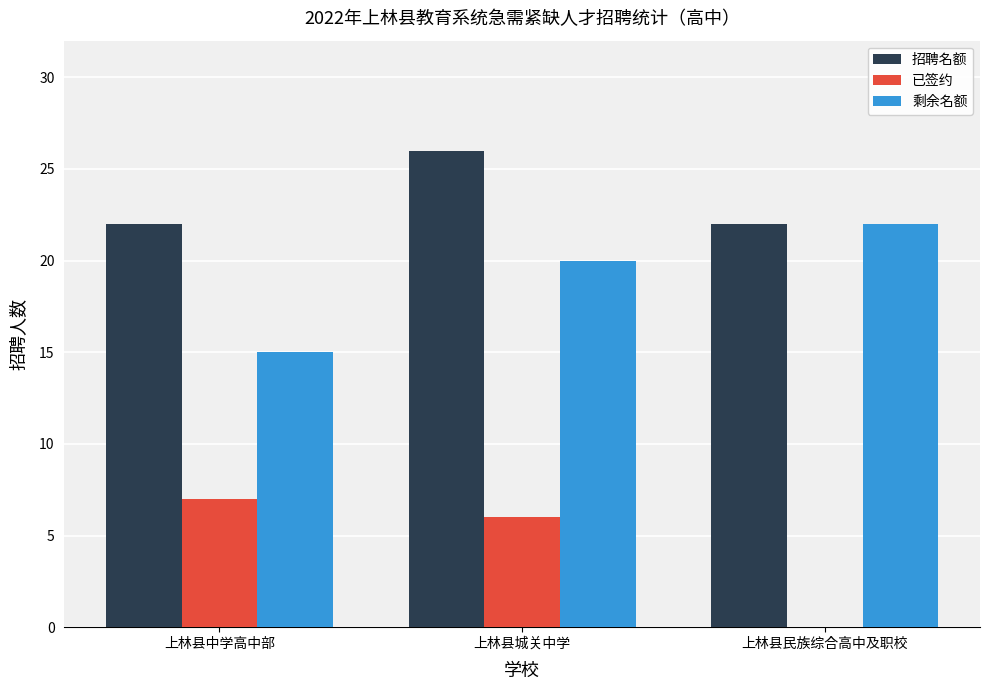

Are the bars grouped side by side (vs. stacked)?

Yes